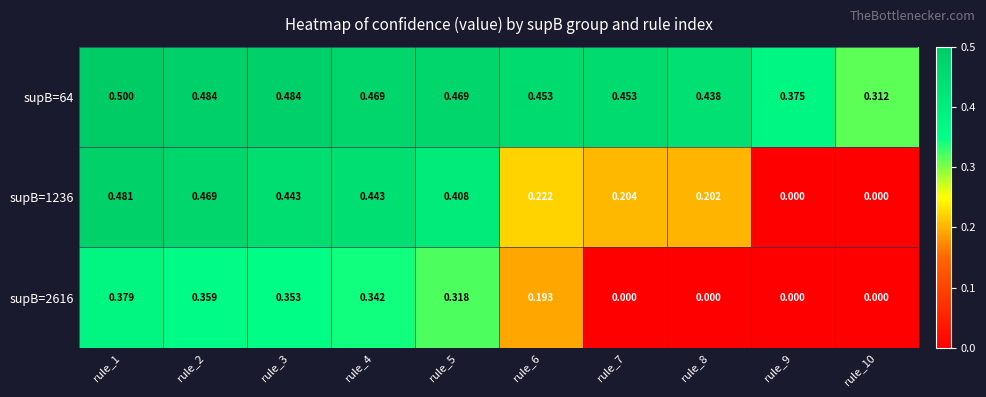

List the series in order of their overall mean, highest first.

supB=64, supB=1236, supB=2616